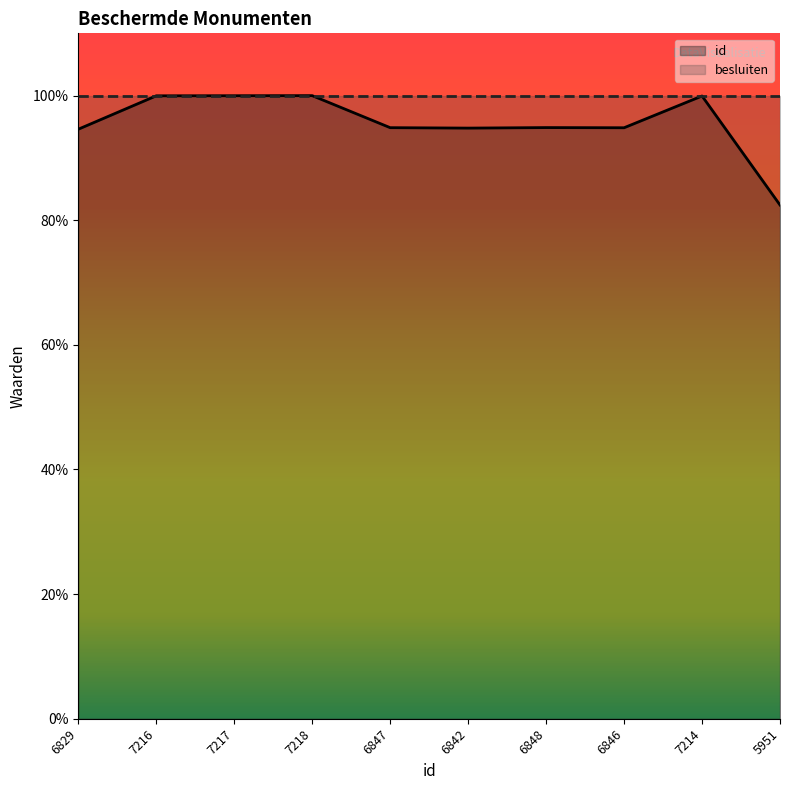

At which category does the chart reach its minimum across all series?

5951